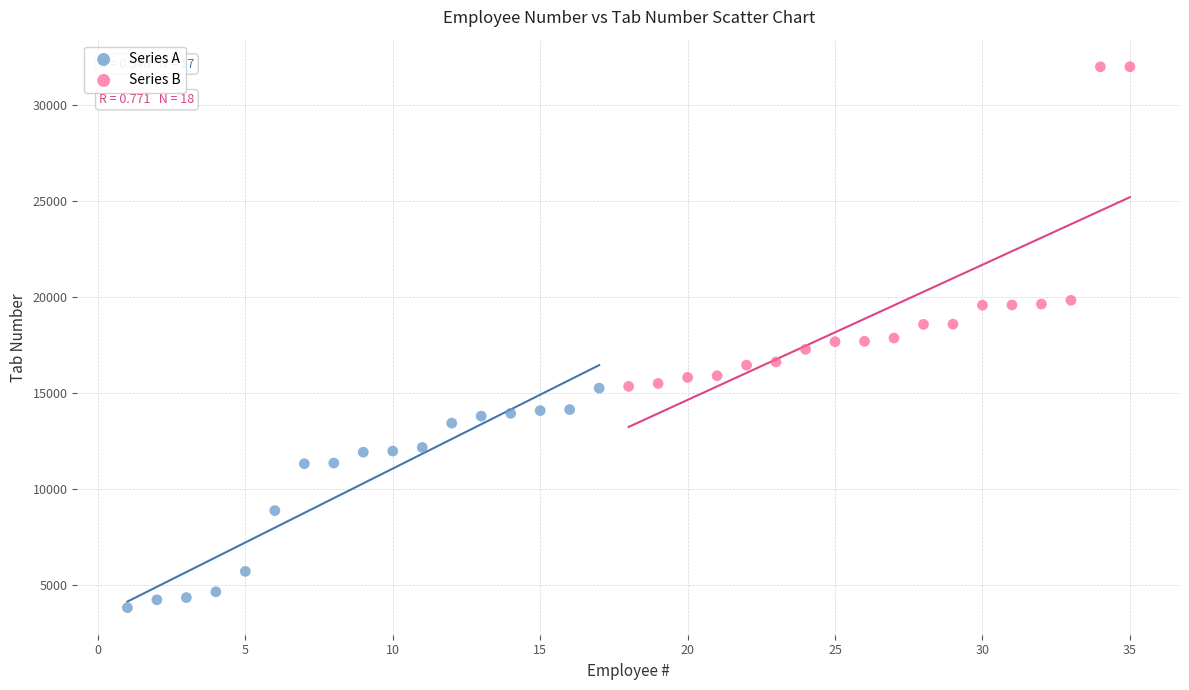

Which series has the widest spread of Y values?

Series B